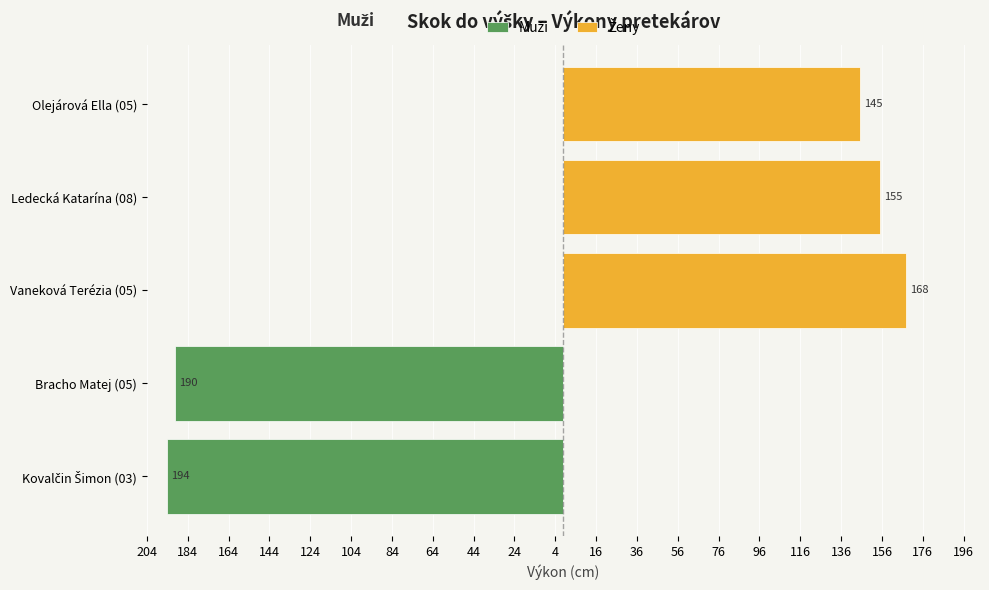

The chart shows a value of 66 at Vaneková Terézia (05). True or false?

False